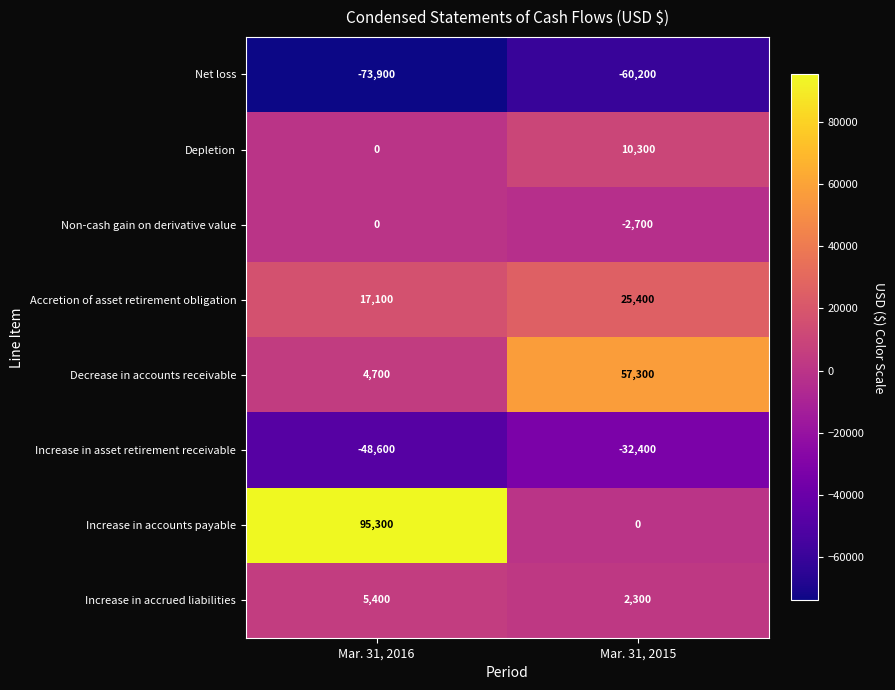

List the labels in order of Accretion of asset retirement obligation value, smallest first.

Mar. 31, 2016, Mar. 31, 2015